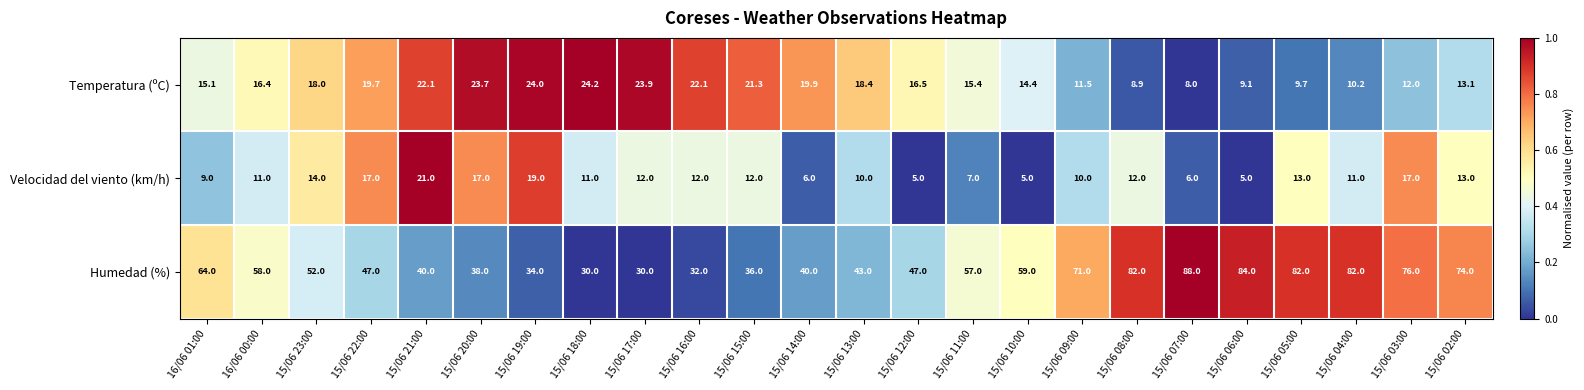

What is the average value of the Velocidad del viento (km/h) series?

11.5